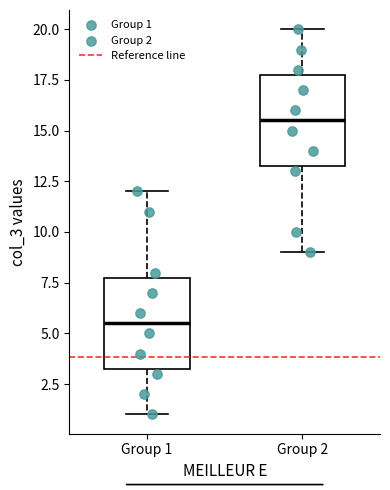

Which box's median line is the lowest?

Group 1